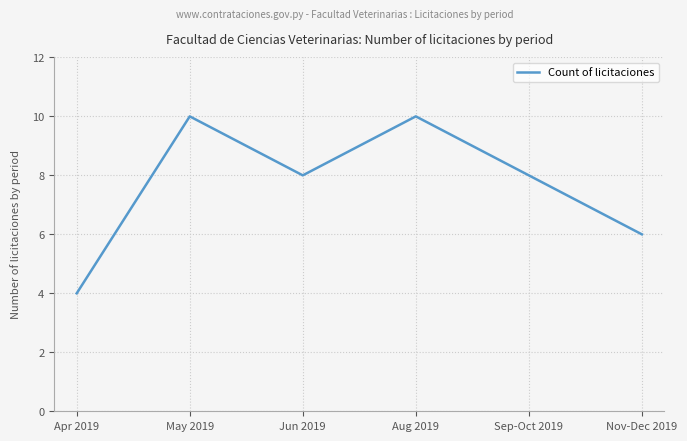

What is the sum of the values at Jun 2019 and Aug 2019?

18